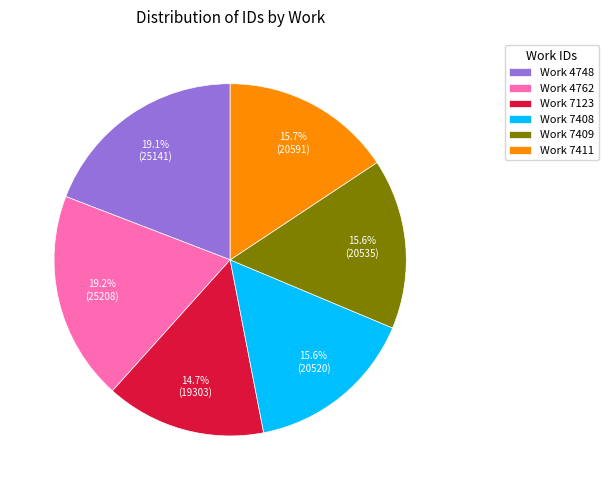

What percentage is NOT represented by Work 7411?

84.3%